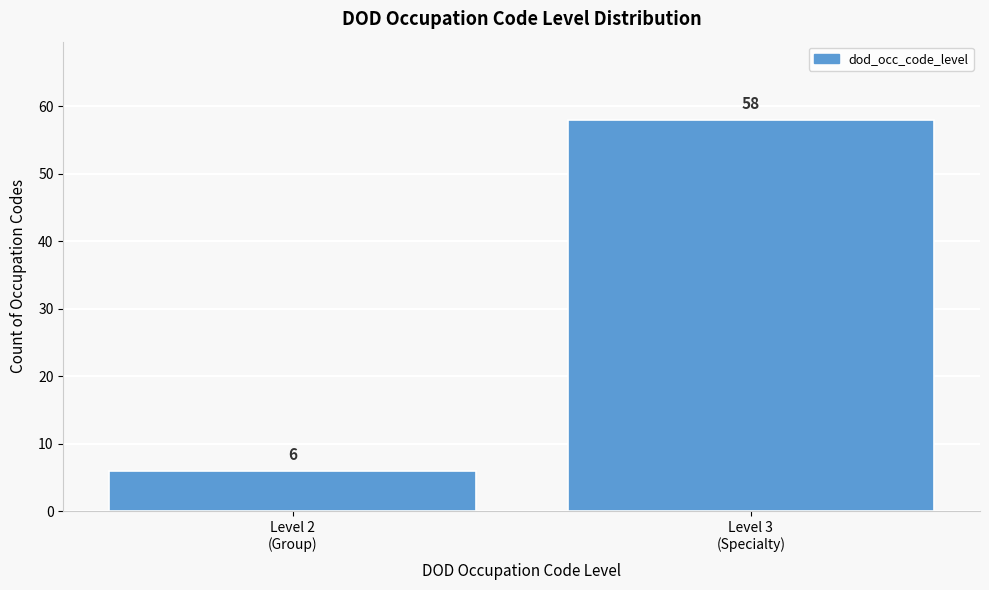

Reading left to right, list all the values displayed in this chart.

6	58